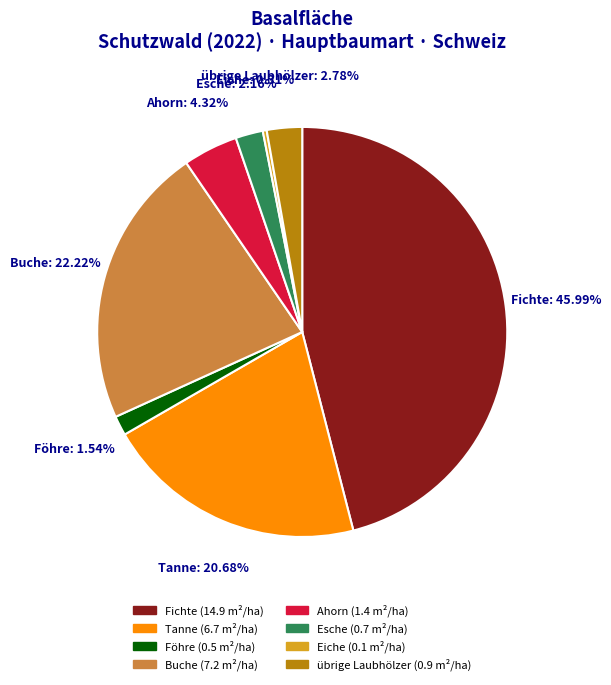

The übrige Laubhölzer slice represents 3% of the pie. True or false?

True